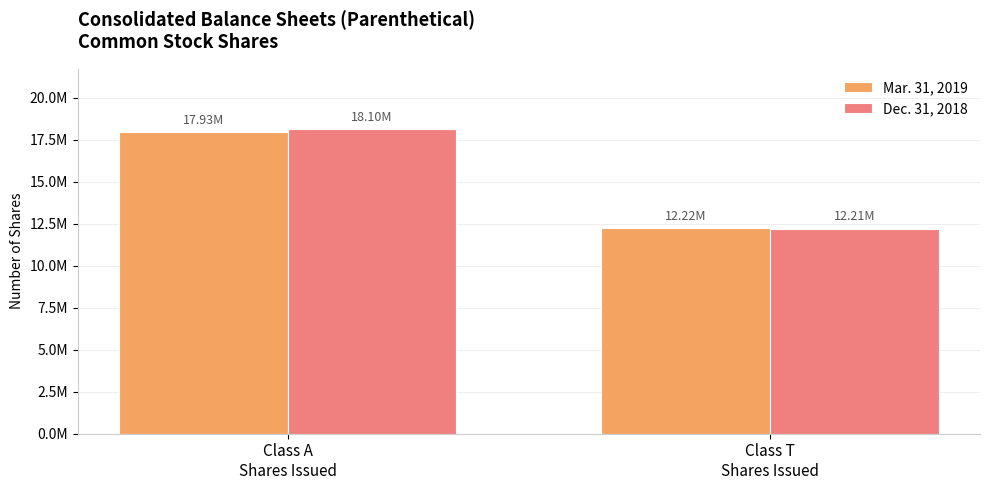

What is the minimum value shown in the chart?

12208242